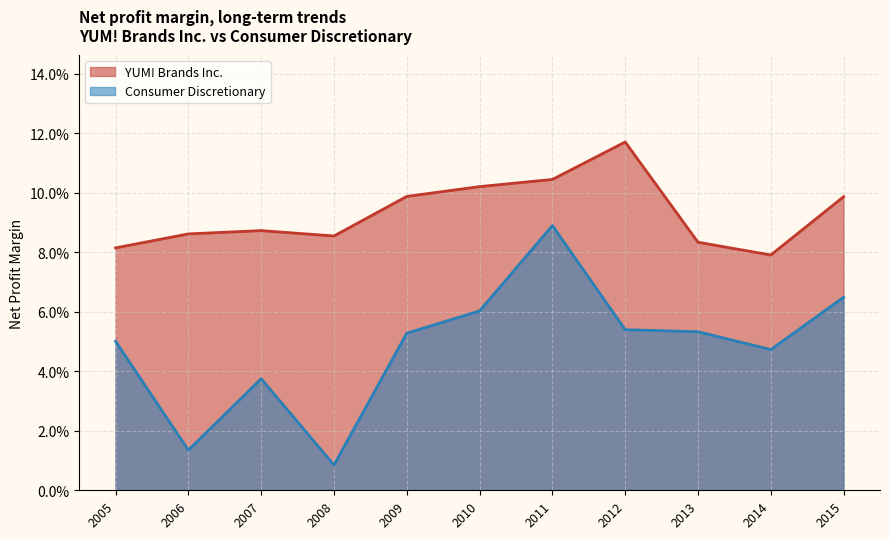

Reading left to right, transcribe all the data shown in this chart.

YUM! Brands Inc.: 0.1	0.1	0.1	0.1	0.1	0.1	0.1	0.1	0.1	0.1	0.1
Consumer Discretionary: 0.1	0.0	0.1	0.1	0.1	0.1	0.1	0.0	0.0	0.0	0.1